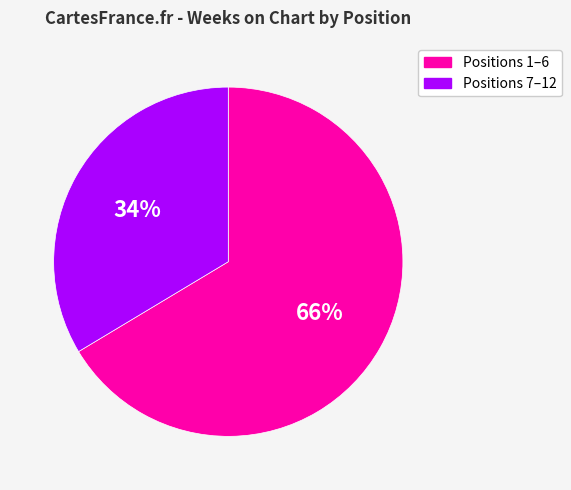

What is the largest slice in the pie chart?

Positions 1–6